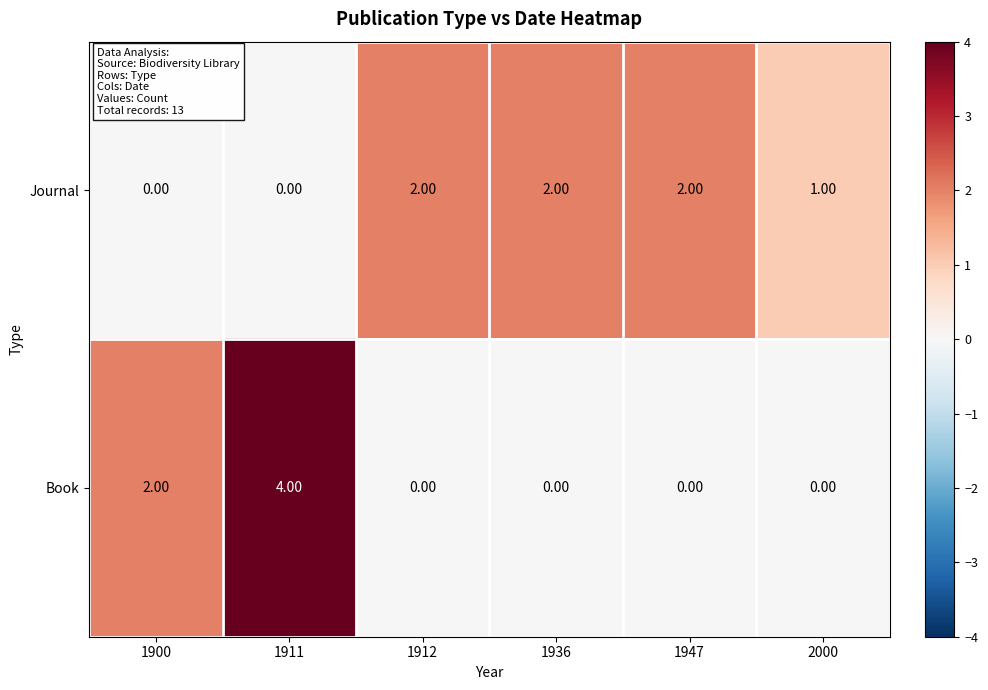

At which category is the sum across all series the highest?

1911